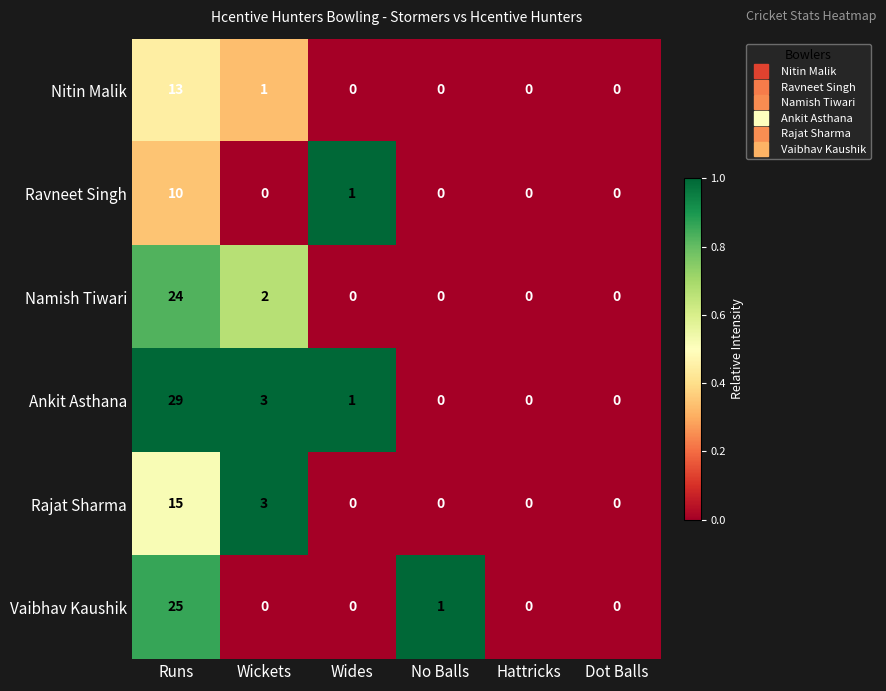

What is the total value across all series at Runs?

116